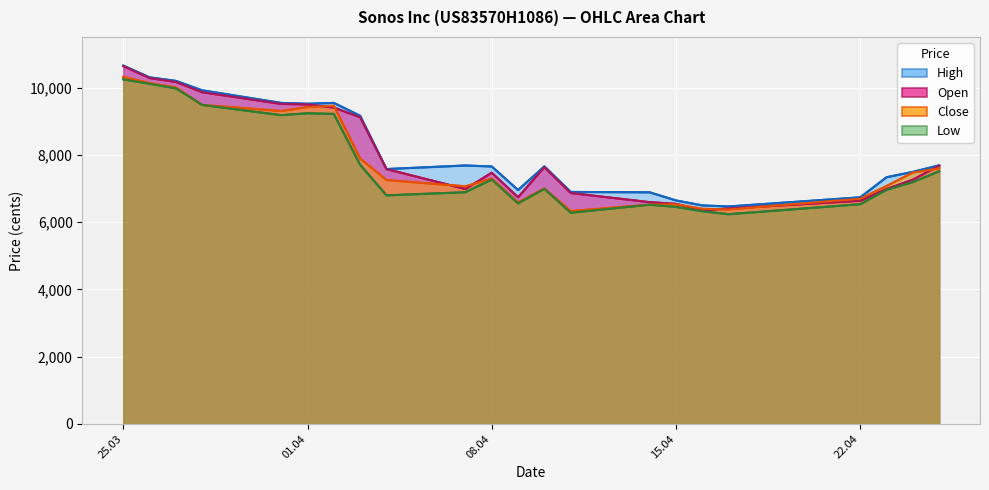

True or false: Low and Open intersect in this chart.

False